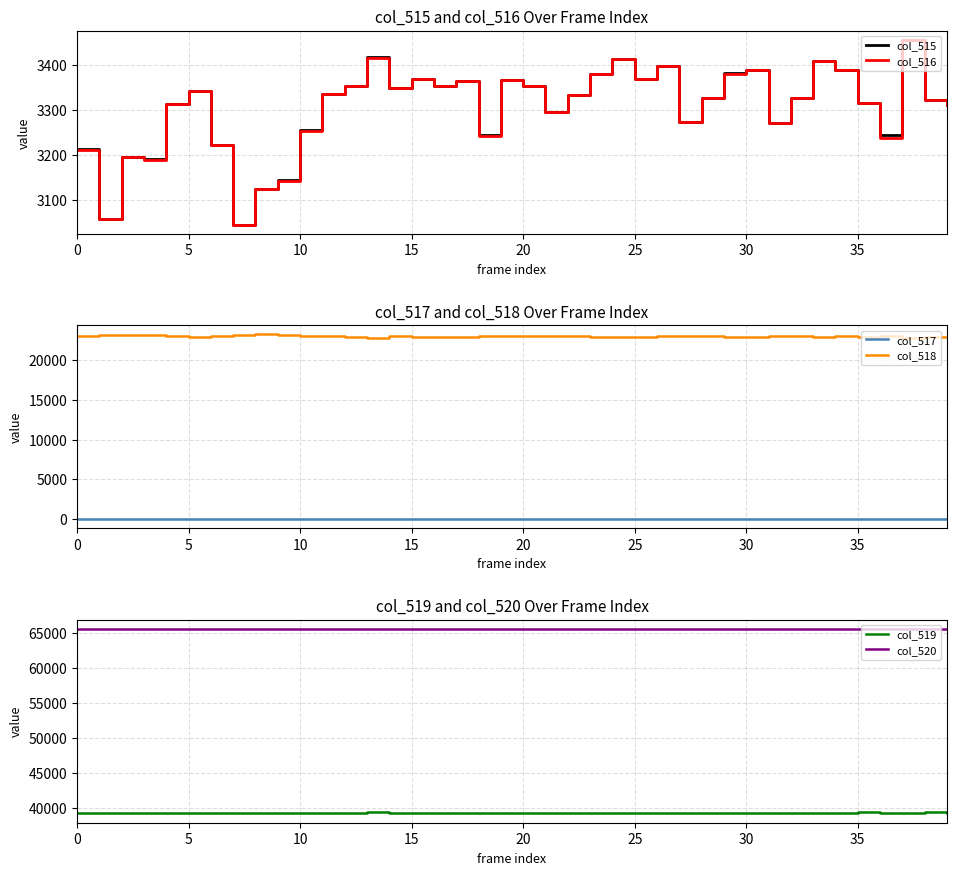

What is the average value of the col_517 series?

1